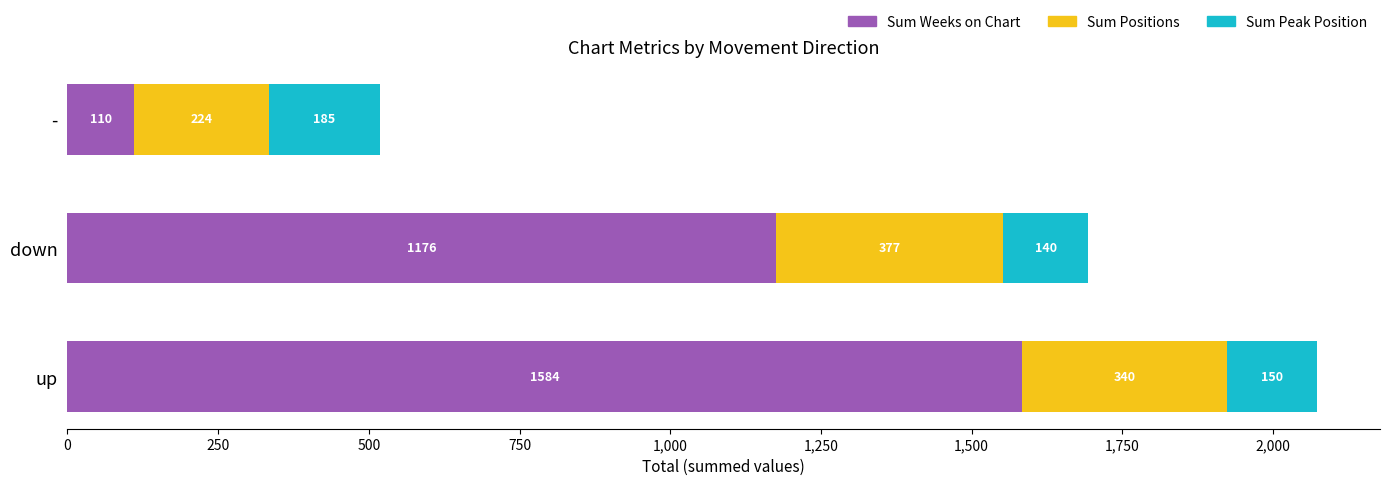

What is the sum of all Sum Weeks on Chart values?

2870